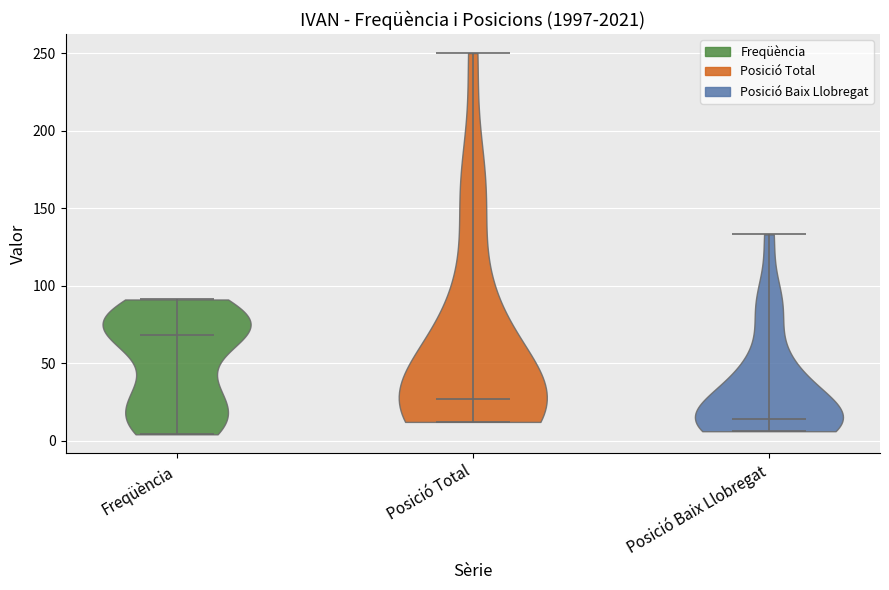

What is the lowest point the violin for Posició Baix Llobregat reaches on the y-axis? The values are not printed on the chart, so give them approximately, as read against the axis.

5